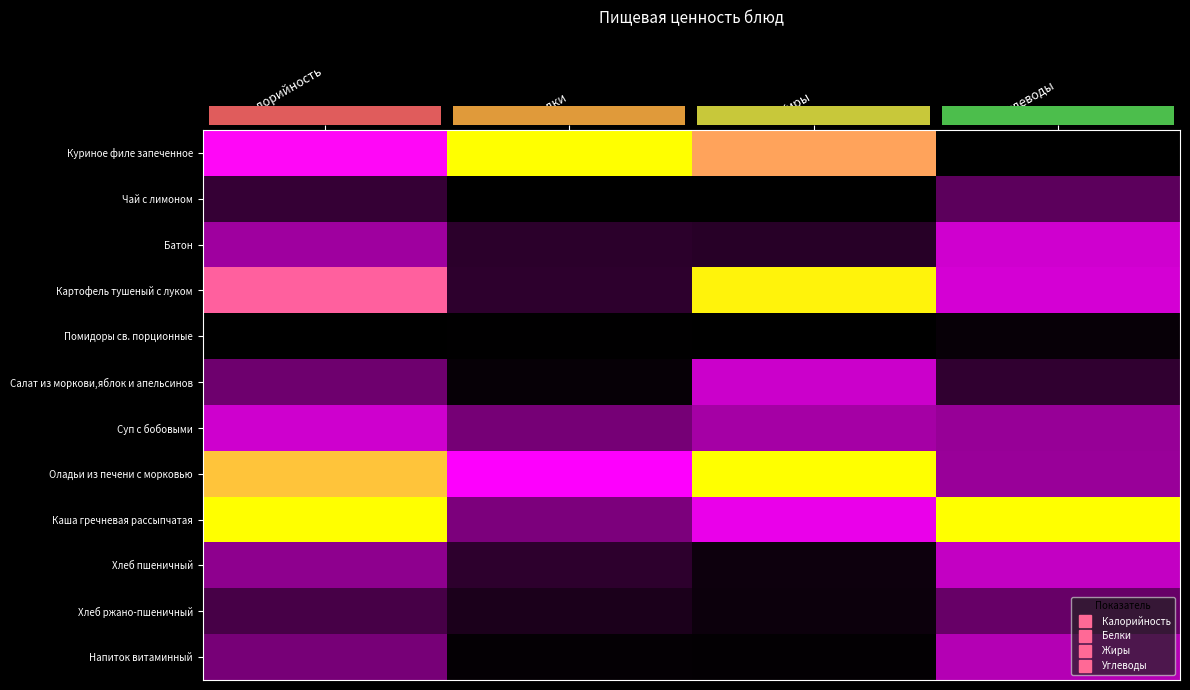

Which label corresponds to the largest value in the chart?

Белки